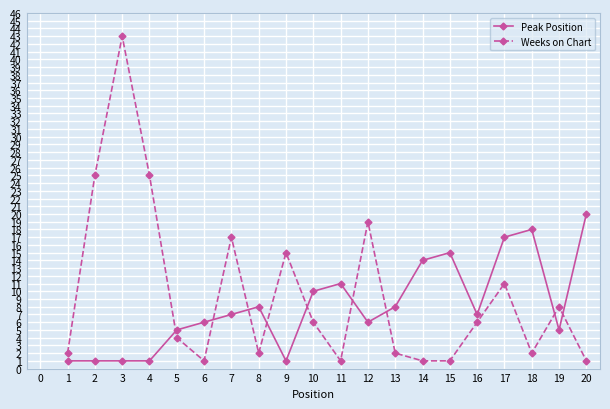

What is the difference between the maximum and minimum values in the Weeks on Chart series?

42